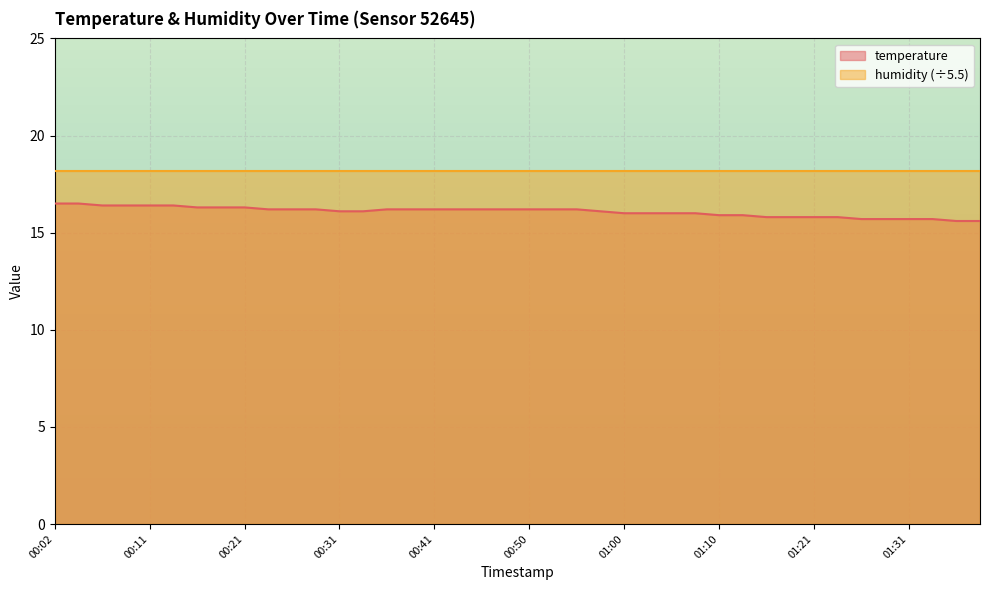

True or false: temperature and humidity (÷5.5) intersect in this chart.

False